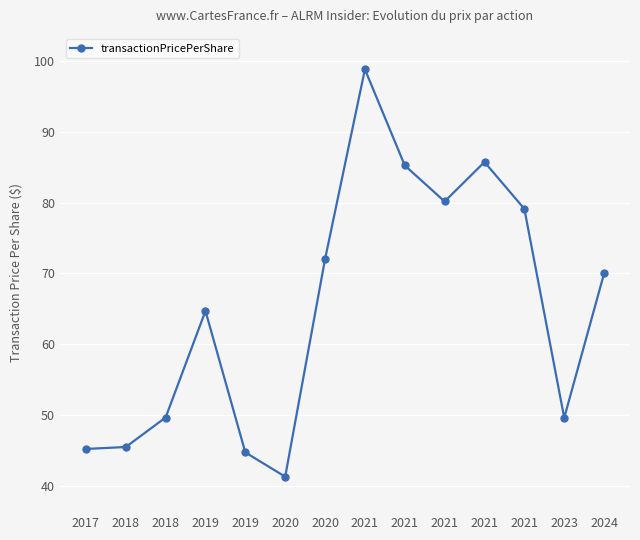

How many data points does each series have?

14